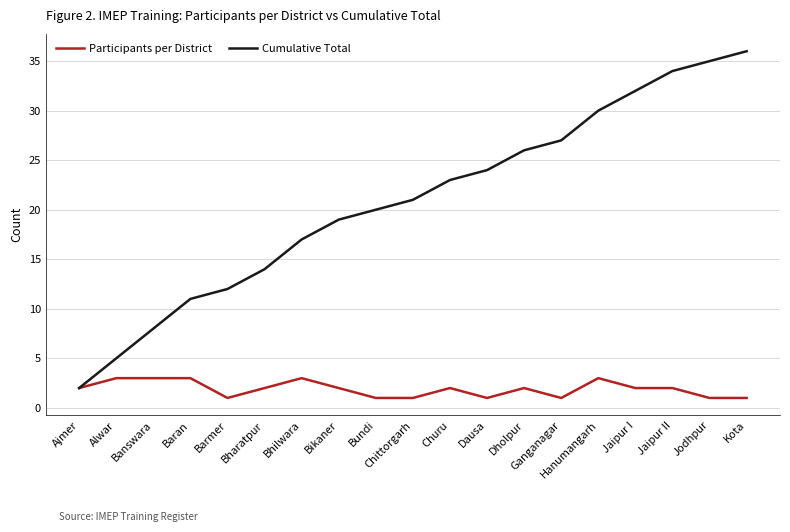

Between Bikaner and Hanumangarh, which series saw the biggest shift?

Cumulative Total